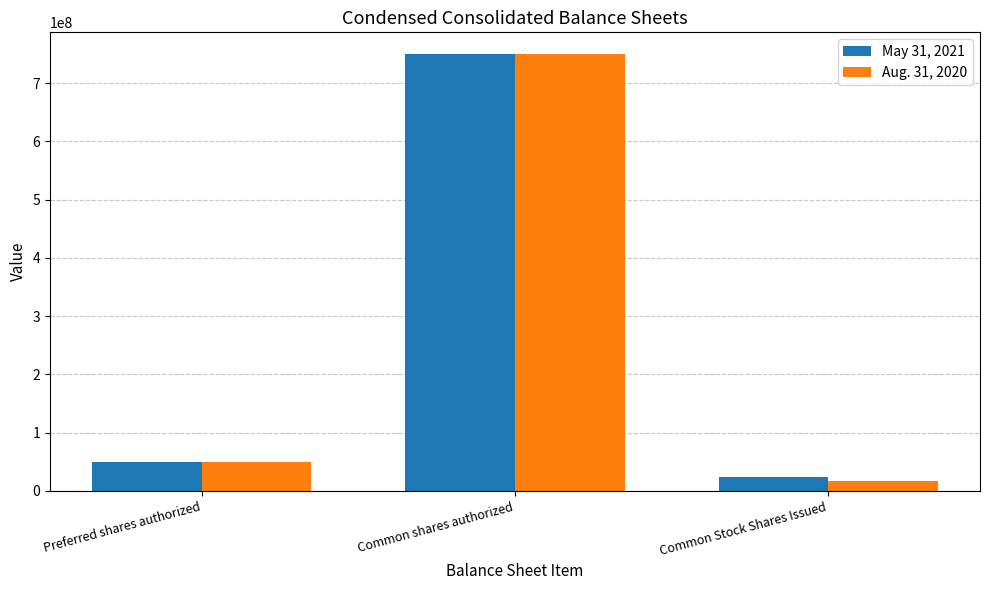

At which label is May 31, 2021 closest to 386617323?

Preferred shares authorized